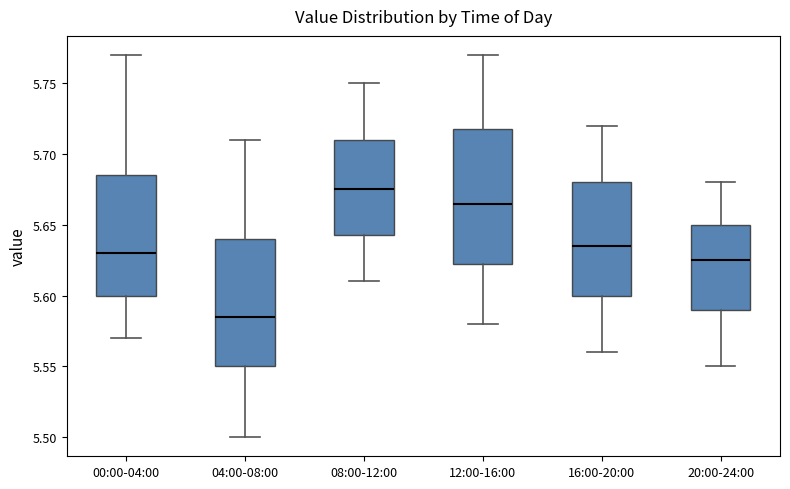

Reading left to right, transcribe this box plot: for each box, give where its median line is, the range the box spans, and where its two whiskers end, as read against the y-axis. The values are not printed on the chart, so give them approximately, as read against the axis.

00:00-04:00: median 5.630, box 5.600 to 5.685, whiskers 5.570 to 5.770
04:00-08:00: median 5.585, box 5.550 to 5.640, whiskers 5.500 to 5.710
08:00-12:00: median 5.675, box 5.645 to 5.710, whiskers 5.610 to 5.750
12:00-16:00: median 5.665, box 5.625 to 5.720, whiskers 5.580 to 5.770
16:00-20:00: median 5.635, box 5.600 to 5.680, whiskers 5.560 to 5.720
20:00-24:00: median 5.625, box 5.590 to 5.650, whiskers 5.550 to 5.680